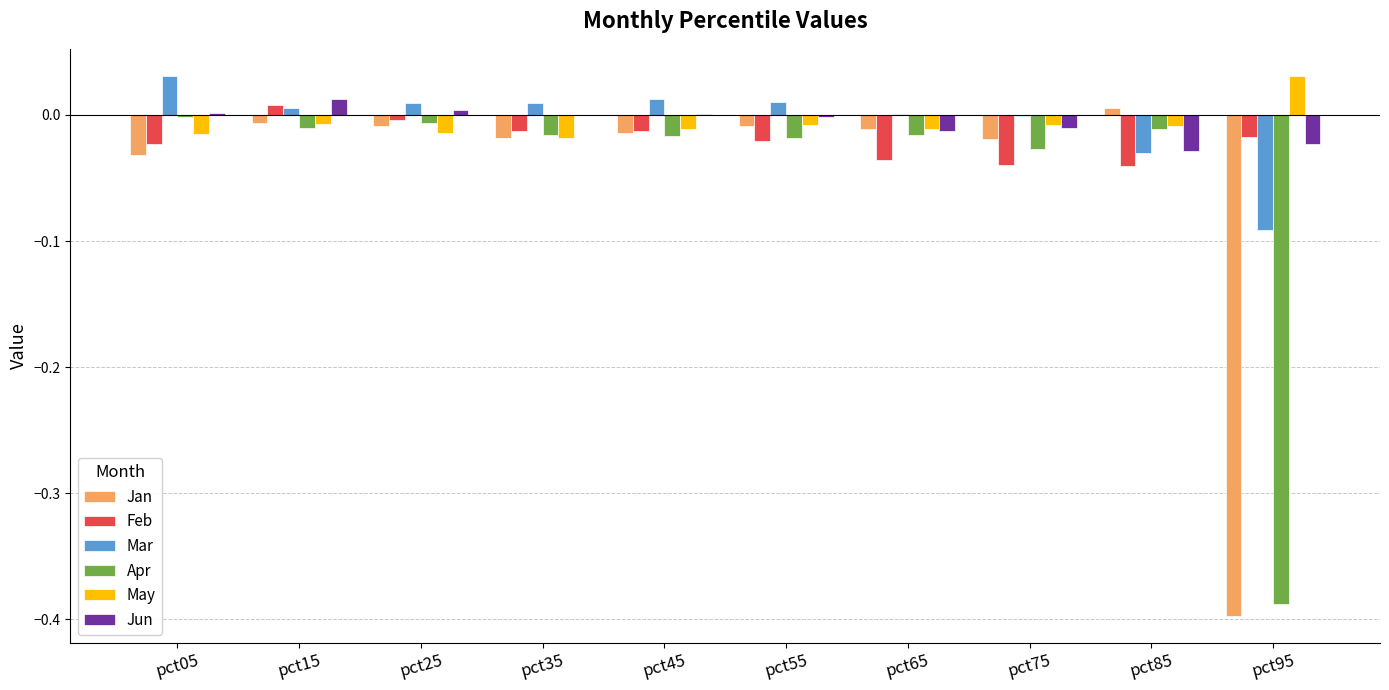

At which label is Apr closest to 0?

pct05